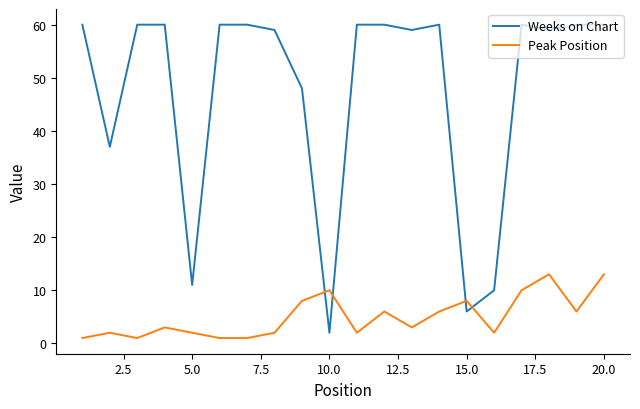

How many times do Peak Position and Weeks on Chart cross each other?

4